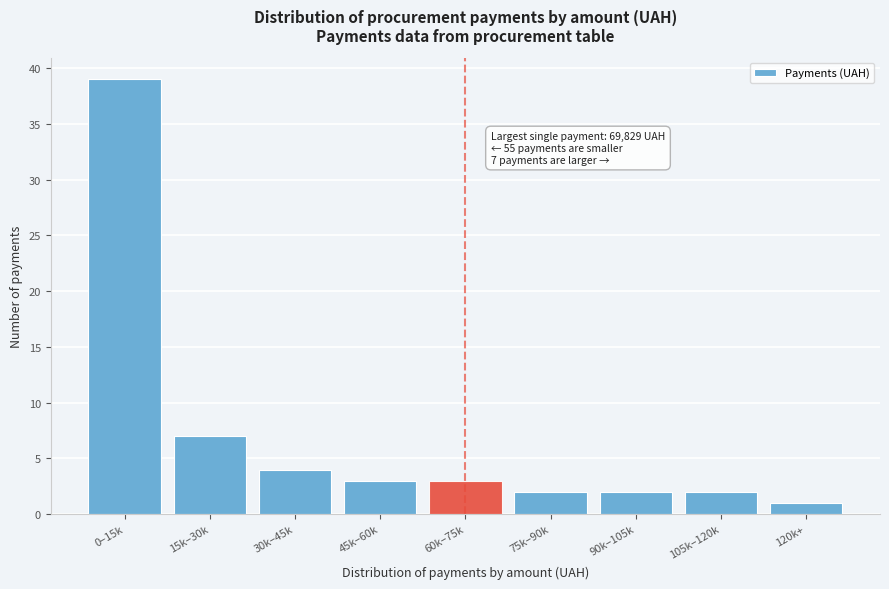

Reading left to right, transcribe all the data shown in this chart.

0–15k=39	15k–30k=7	30k–45k=4	45k–60k=3	60k–75k=3	75k–90k=2	90k–105k=2	105k–120k=2	120k+=1